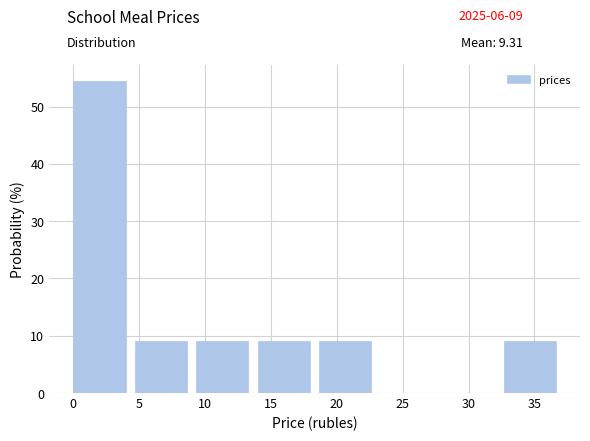

Reading left to right, list every bar in this chart as the range it spans on the x-axis followed by its height. Neither the bar edges nor the heights are printed on the chart, so give them approximately, as read against the axes.

0.0 to 4.5: 55
4.5 to 9.5: 9
9.5 to 14.0: 9
14.0 to 18.5: 9
18.5 to 23.5: 9
23.5 to 28.0: 0
28.0 to 32.5: 0
32.5 to 37.5: 9